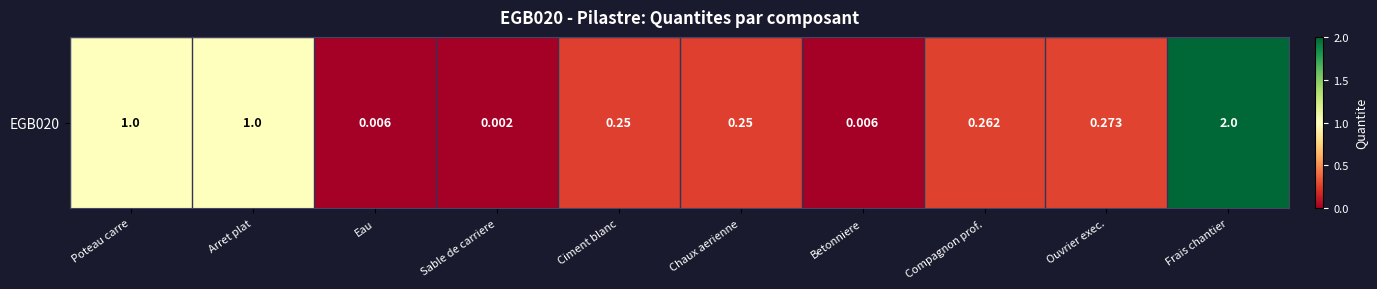

What is the change in value from Poteau carre to Eau?

-1.0